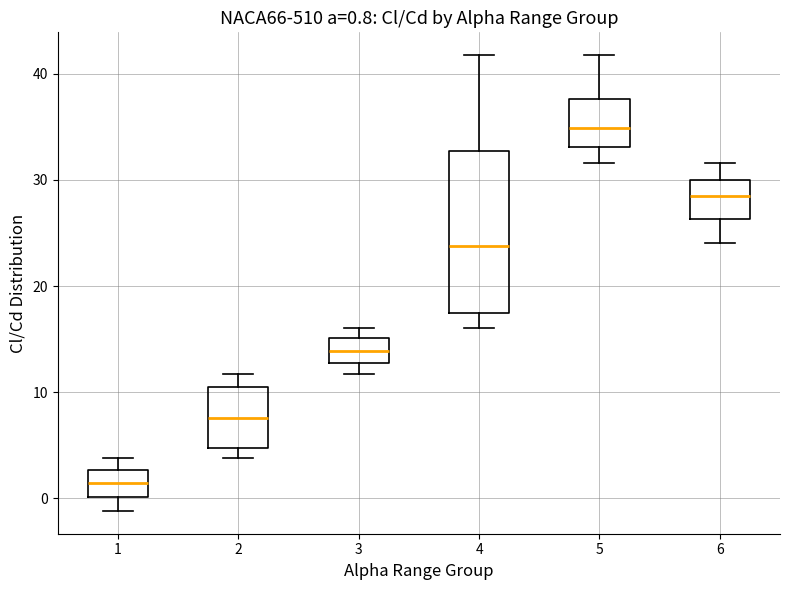

Comparing the boxes themselves (not the whiskers), which one is the tallest?

4